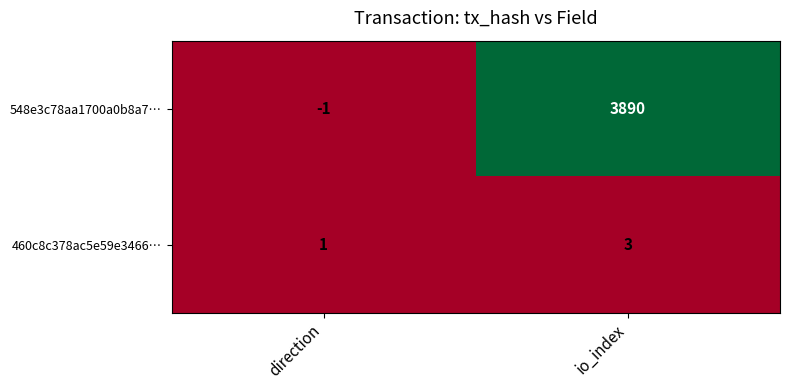

Between direction and io_index, which series saw the biggest shift?

548e3c78aa1700a0b8a7…